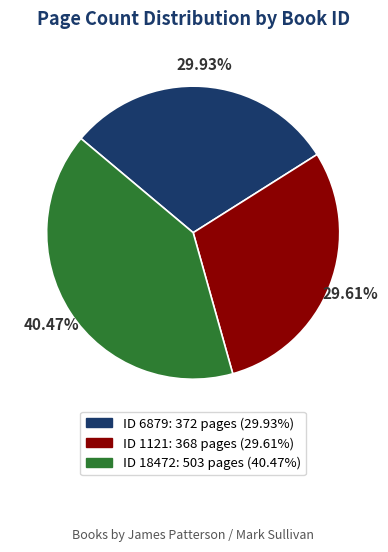

Is there a majority slice in this chart?

No